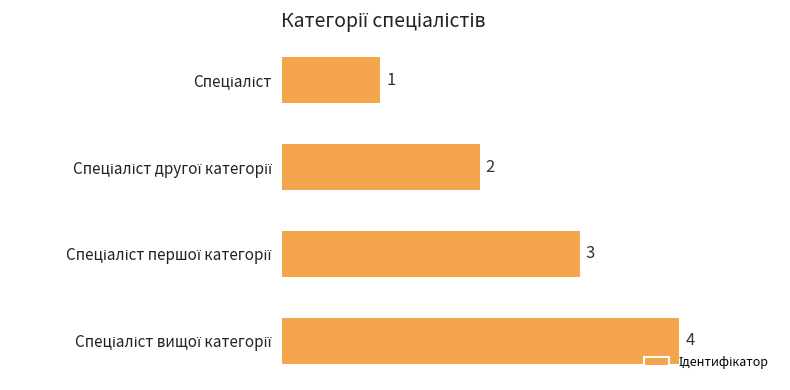

What is the sum of all values?

10